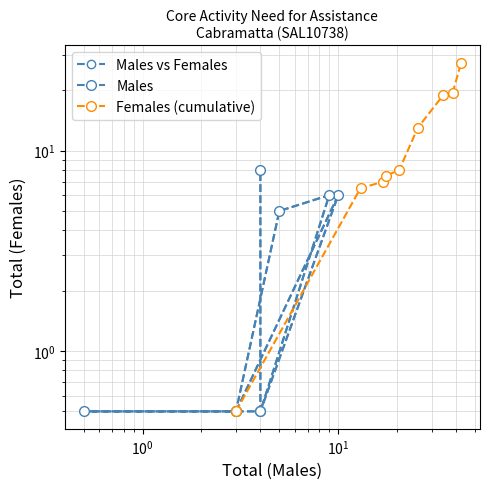

What are all the series names shown in the legend?

Males vs Females, Males, Females (cumulative)